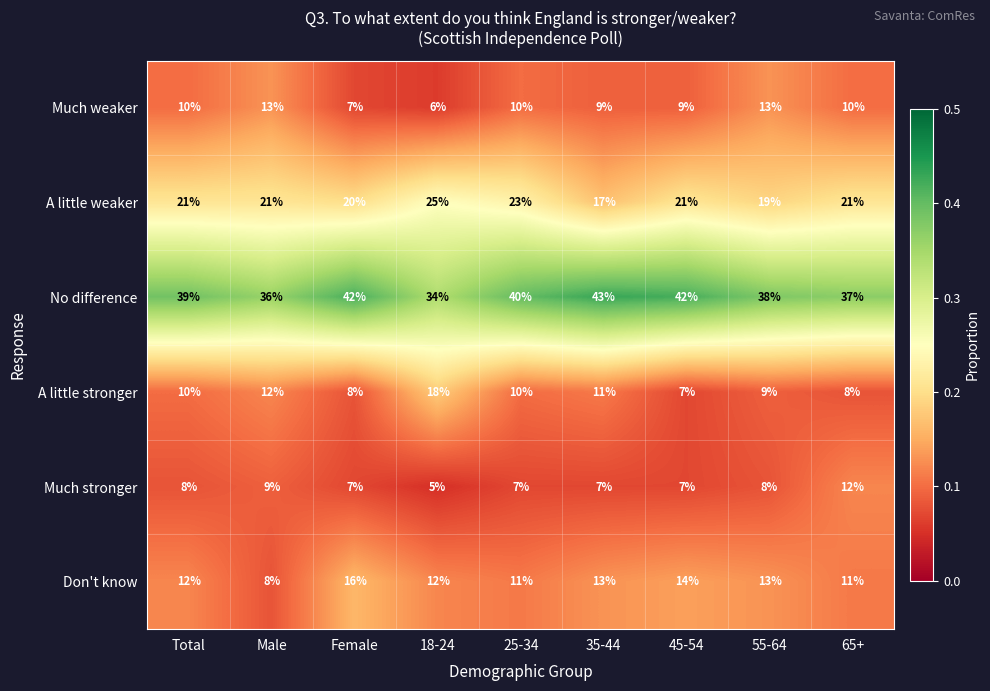

List the series in order of their peak value, highest first.

No difference, A little weaker, A little stronger, Don't know, Much weaker, Much stronger